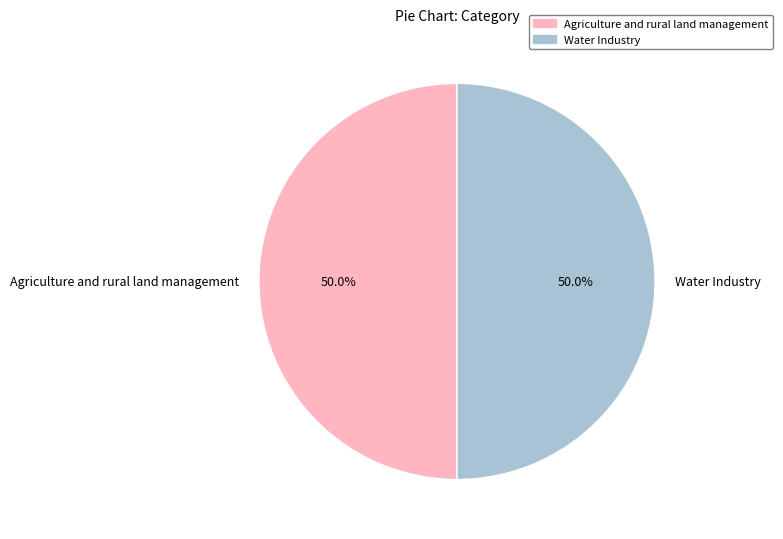

What is the ratio of the value at Water Industry to the value at Agriculture and rural land management?

1.0